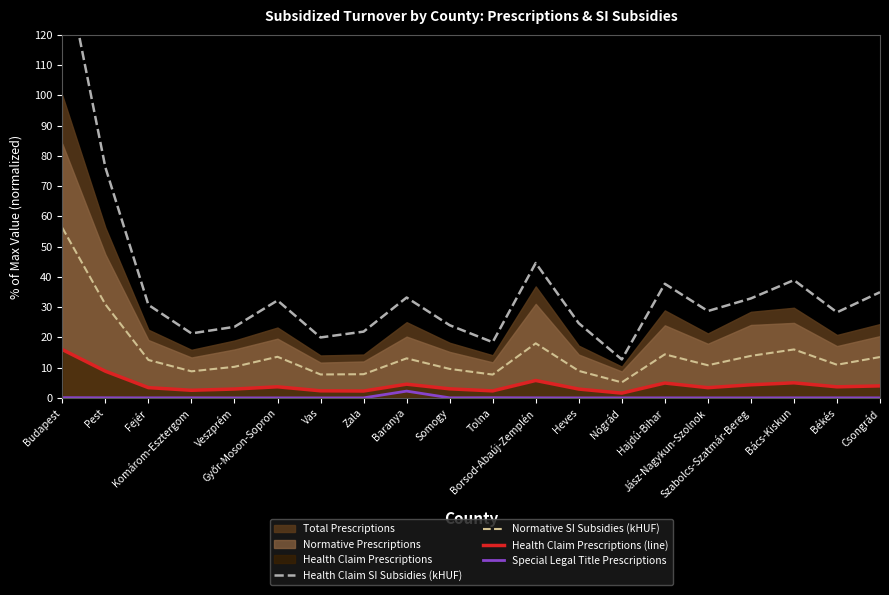

What is the maximum value for Normative SI Subsidies (kHUF)?

56.2